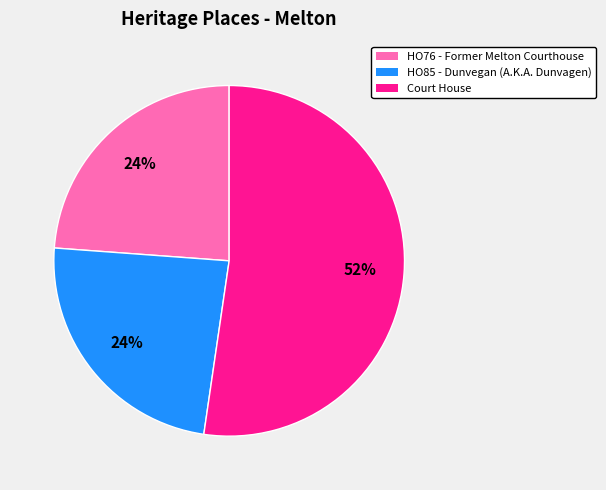

The HO76 - Former Melton Courthouse slice represents 24% of the pie. True or false?

True